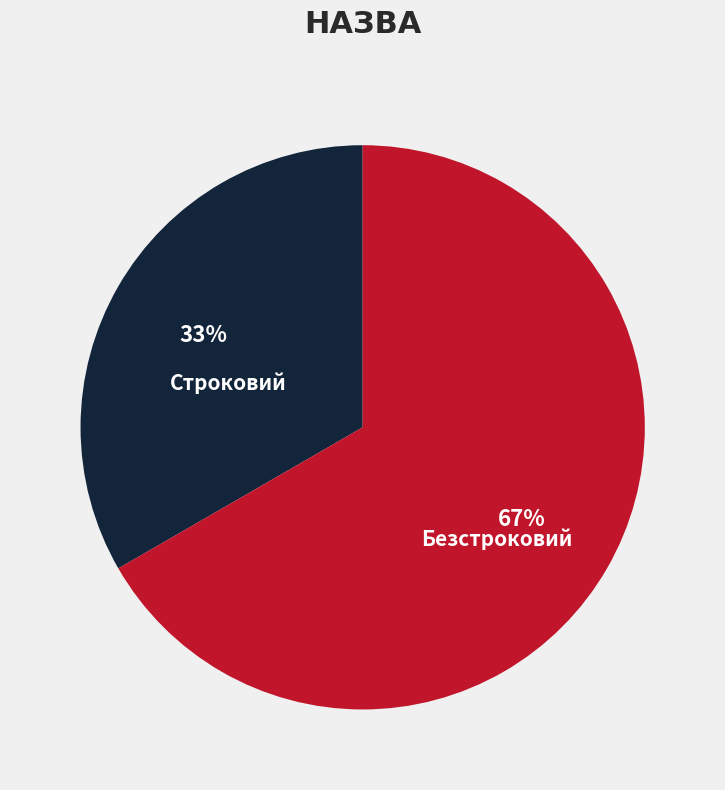

To the nearest percent, what is the average slice percentage?

50%